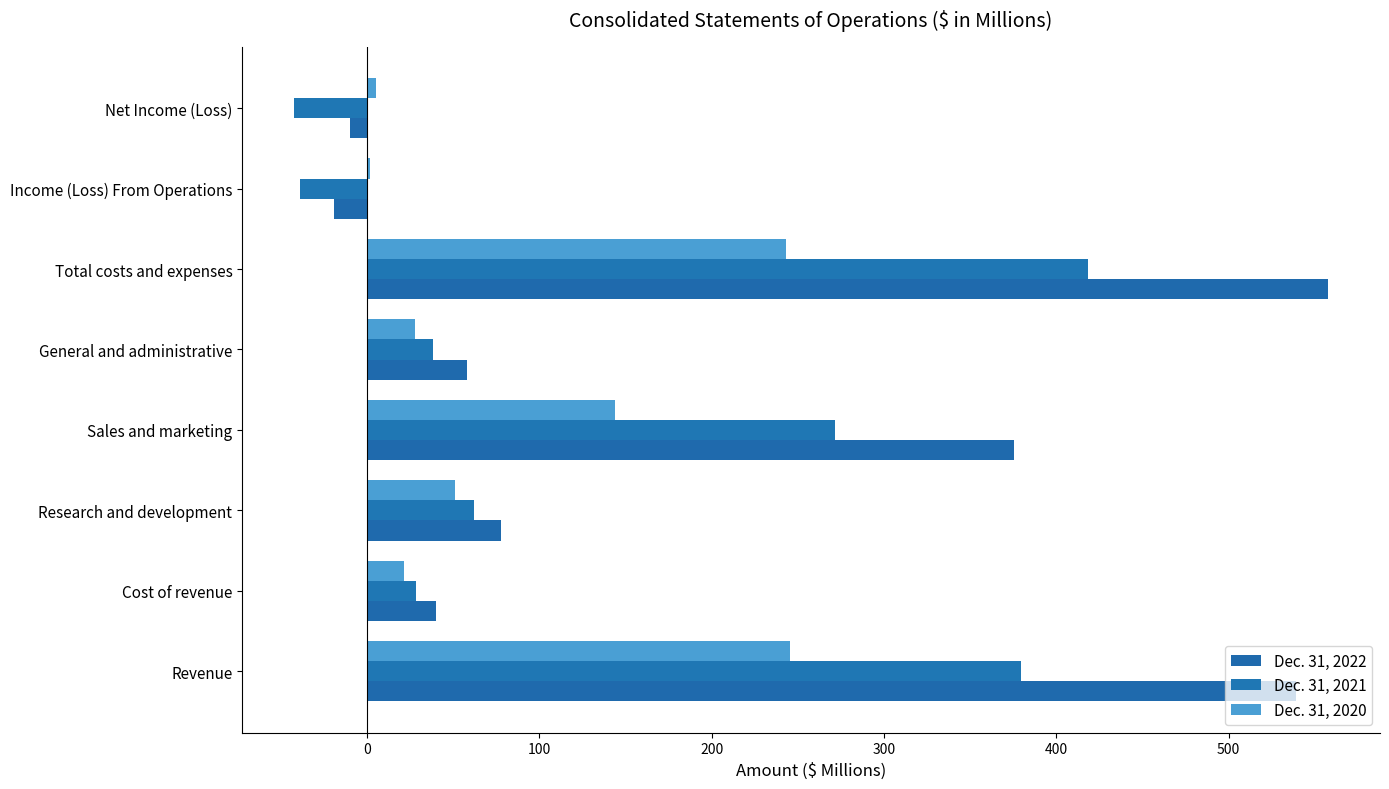

What are all the series names shown in the legend?

Dec. 31, 2022, Dec. 31, 2021, Dec. 31, 2020